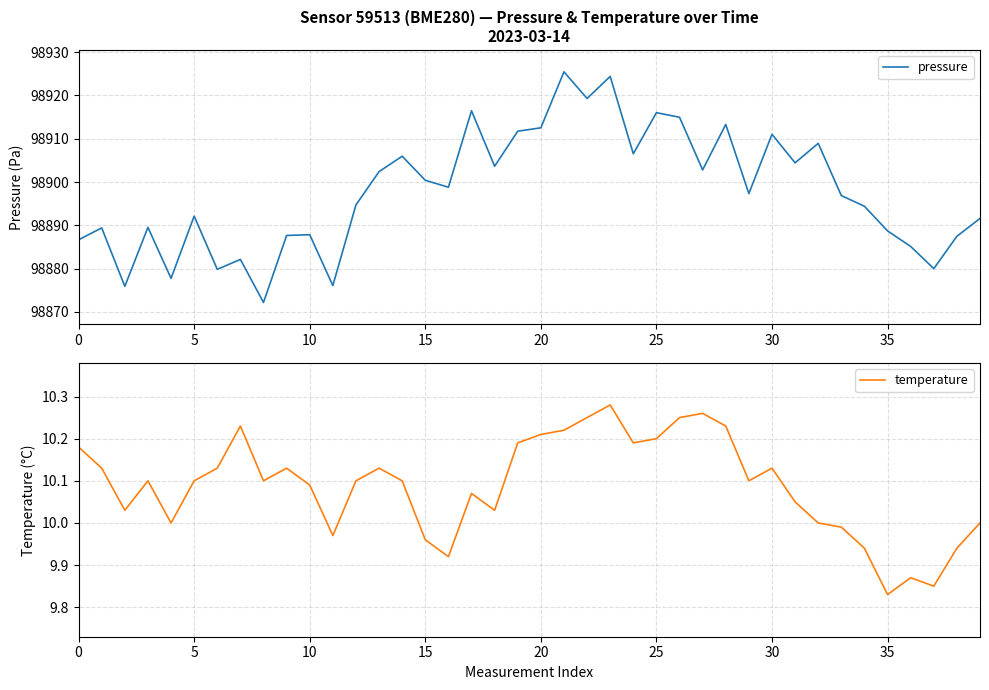

Reading left to right, list all the values displayed in this chart.

pressure: 98886.7	98889.4	98875.9	98889.5	98877.8	98892.1	98879.8	98882.1	98872.2	98887.7	98887.8	98876.1	98894.7	98902.4	98906.0	98900.4	98898.8	98916.5	98903.7	98911.8	98912.5	98925.5	98919.3	98924.4	98906.5	98916.0	98915.0	98902.8	98913.3	98897.3	98911.0	98904.4	98908.9	98896.9	98894.4	98888.7	98885.1	98880.0	98887.5	98891.6
temperature: 10.2	10.1	10.0	10.1	10.0	10.1	10.1	10.2	10.1	10.1	10.1	10.0	10.1	10.1	10.1	10.0	9.9	10.1	10.0	10.2	10.2	10.2	10.2	10.3	10.2	10.2	10.2	10.3	10.2	10.1	10.1	10.1	10.0	10.0	9.9	9.8	9.9	9.8	9.9	10.0